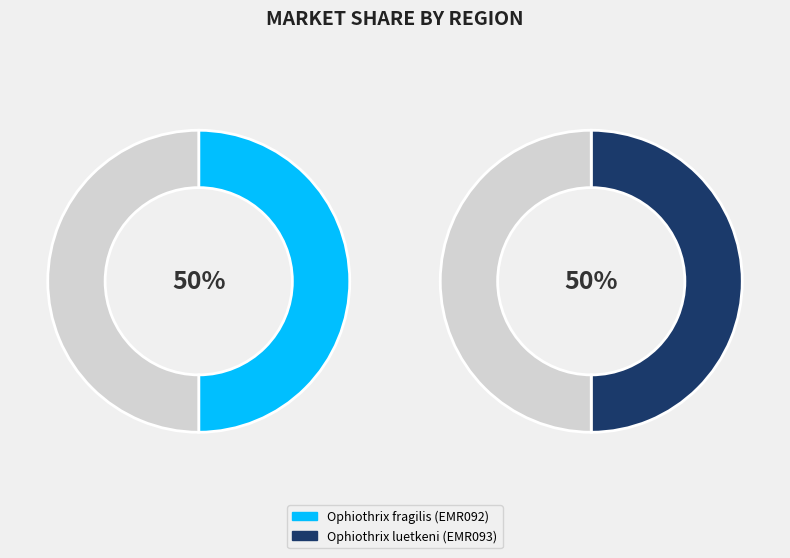

True or false: Ophiothrix luetkeni (EMR093) accounts for 39% of the total.

False